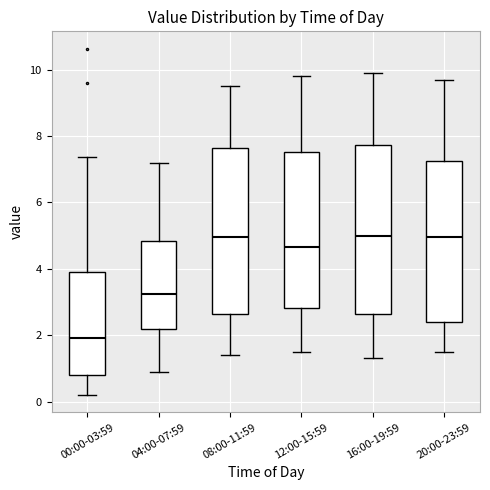

Reading left to right, transcribe this box plot: for each box, give where its median line is, the range the box spans, and where its two whiskers end, as read against the y-axis. The values are not printed on the chart, so give them approximately, as read against the axis.

00:00-03:59: median 2.0, box 0.8 to 3.8, whiskers 0.2 to 7.4
04:00-07:59: median 3.2, box 2.2 to 4.8, whiskers 1.0 to 7.2
08:00-11:59: median 5.0, box 2.6 to 7.6, whiskers 1.4 to 9.6
12:00-15:59: median 4.6, box 2.8 to 7.6, whiskers 1.6 to 9.8
16:00-19:59: median 5.0, box 2.6 to 7.8, whiskers 1.4 to 10.0
20:00-23:59: median 5.0, box 2.4 to 7.2, whiskers 1.6 to 9.8